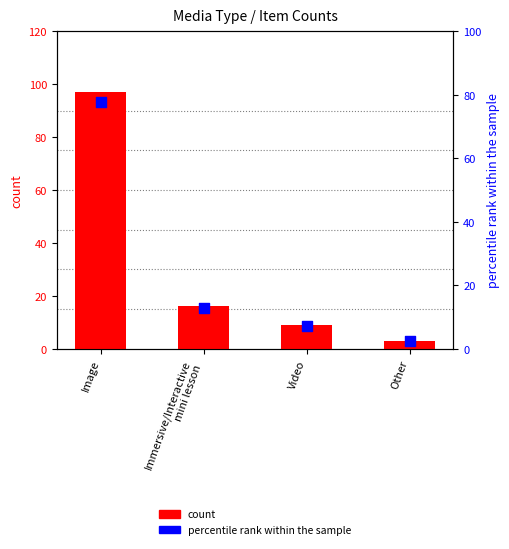

What are all the series names shown in the legend?

count, percentile rank within the sample